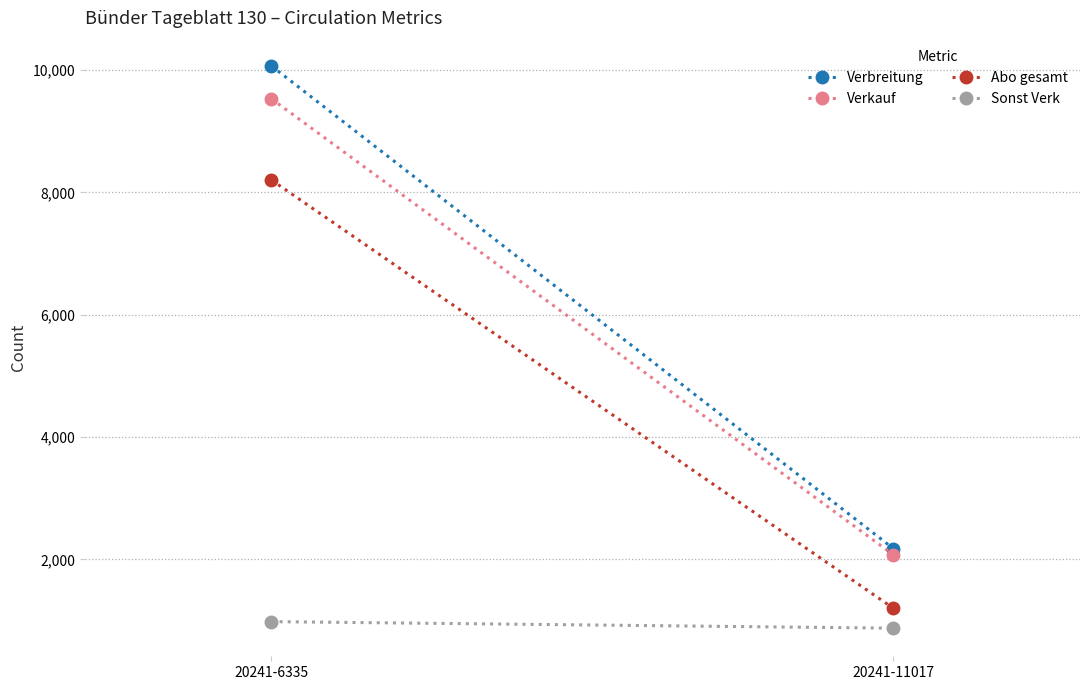

The value of Verbreitung at 20241-6335 is 2226. True or false?

False